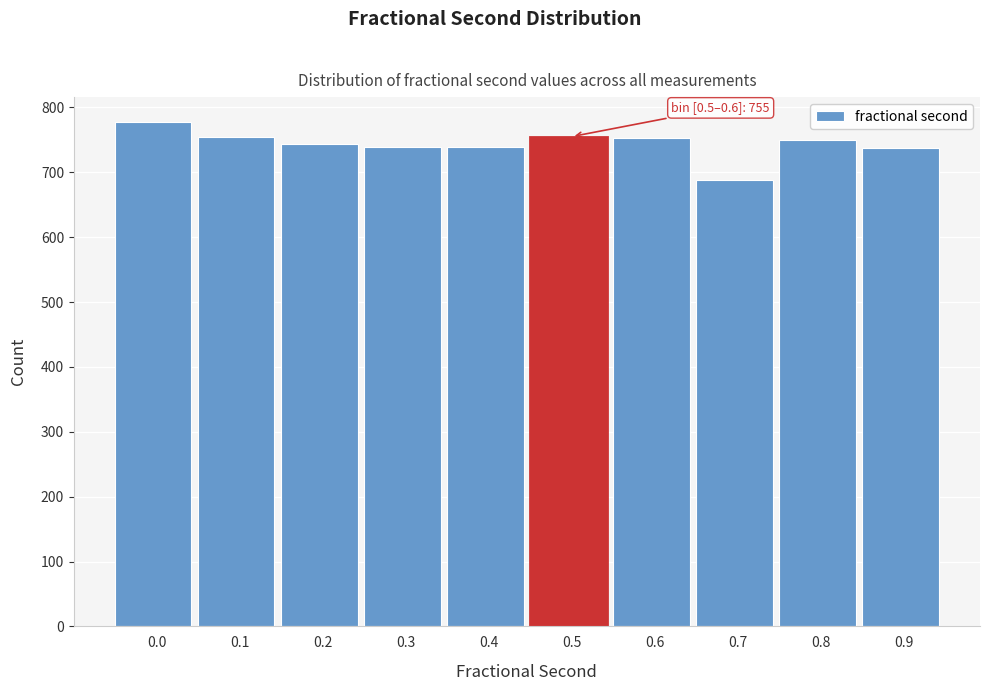

What is the sum of all values?

7435